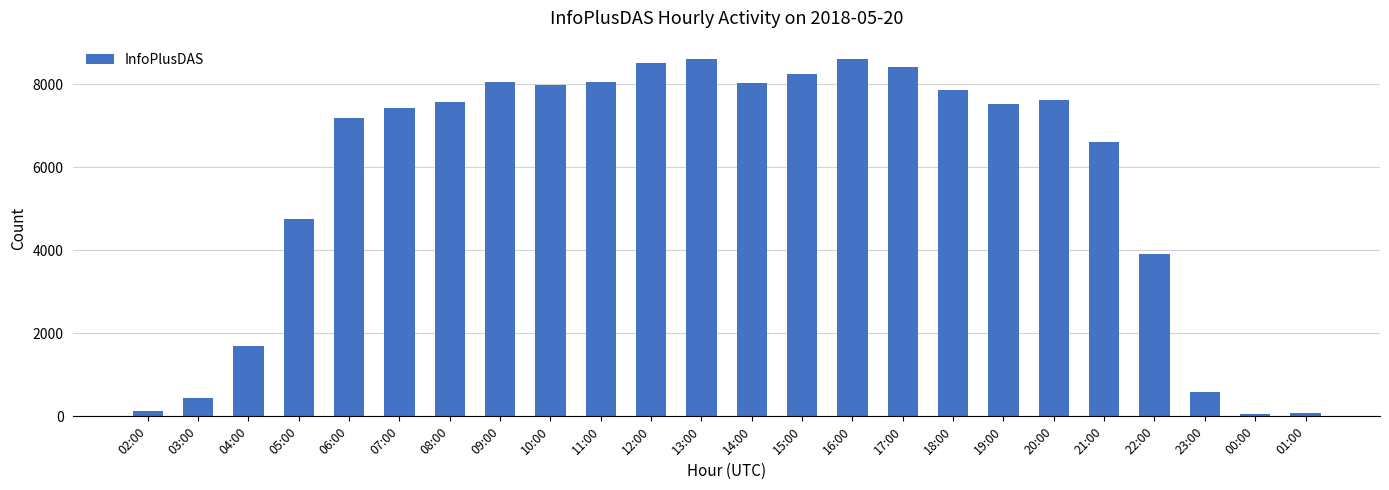

What is the ratio of the value at 08:00 to the value at 22:00?

1.9